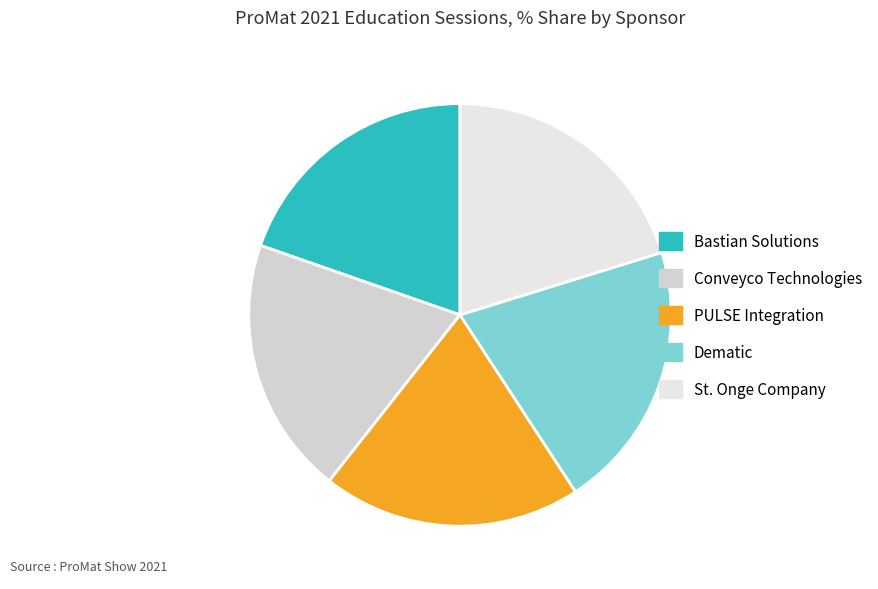

Does Bastian Solutions account for over 50% of the chart?

No